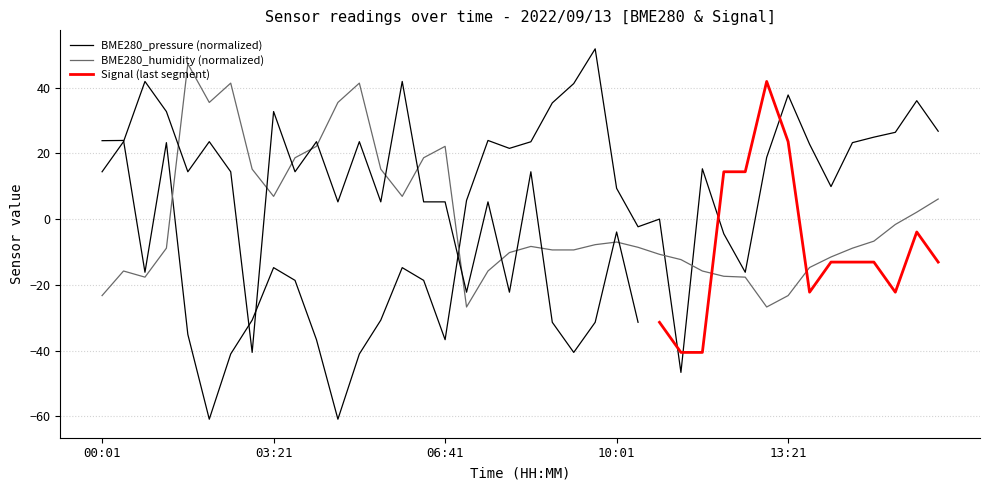

Which series has the widest spread of values?

BME280_pressure